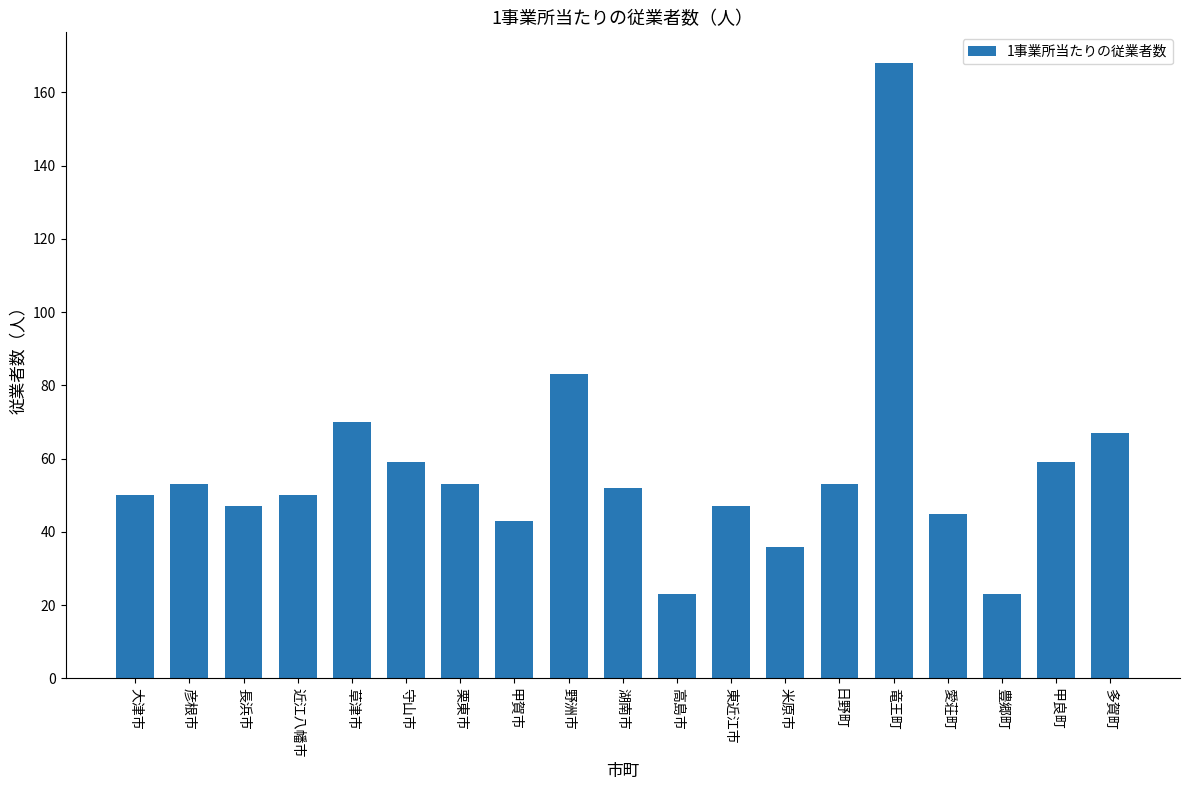

True or false: the data shows 83 at 野洲市.

True